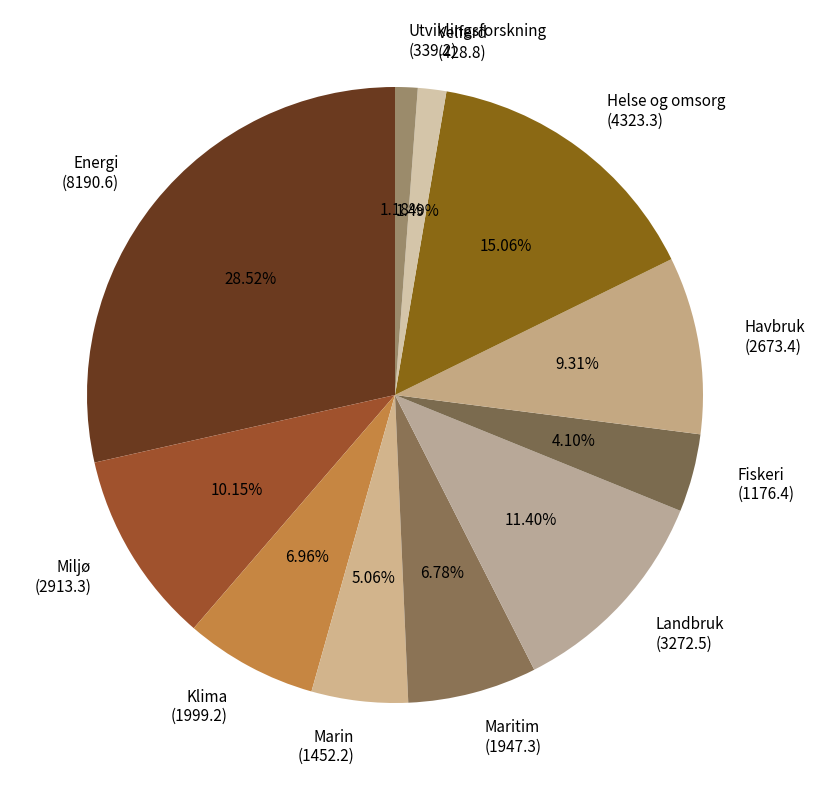

Does Velferd (428.8) account for over 50% of the chart?

No